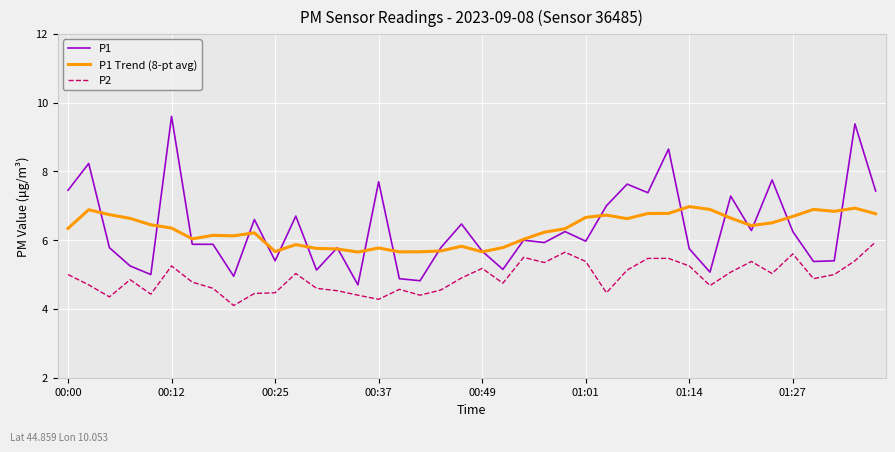

List the series in order of their peak value, lowest first.

P2, P1 Trend (8-pt avg), P1